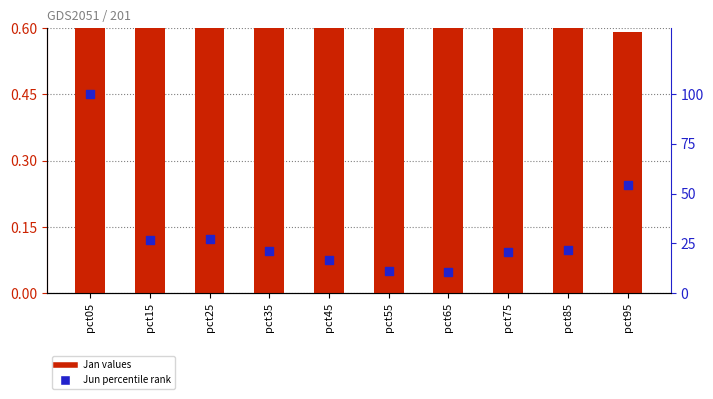

Which series has the widest spread of Y values?

Jun % rank